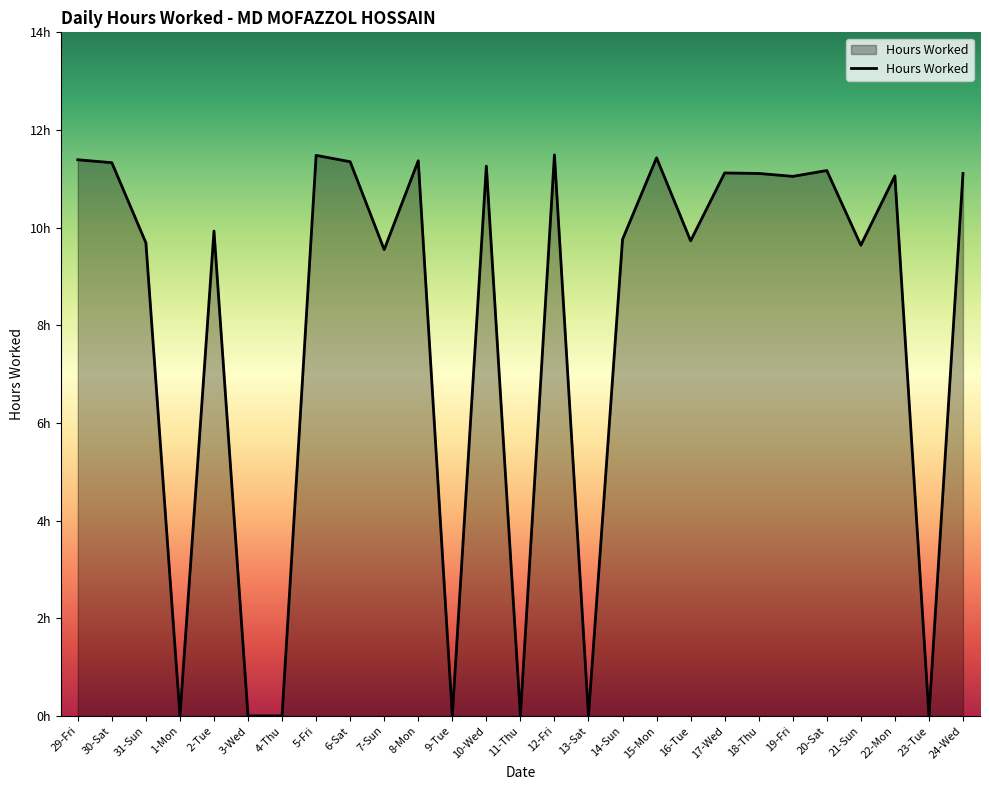

How many interior local valleys (lower than both neighbors) does the data have?

9